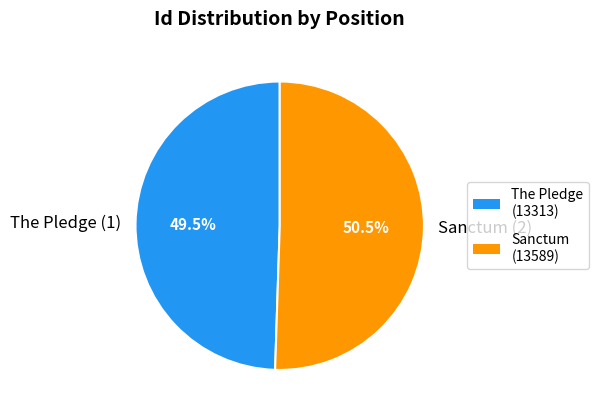

Which category accounts for the majority?

Sanctum (2)